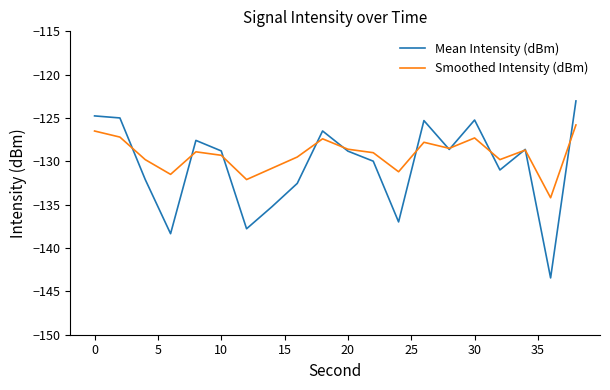

What is the lowest value of the Mean Intensity (dBm) series?

-143.4